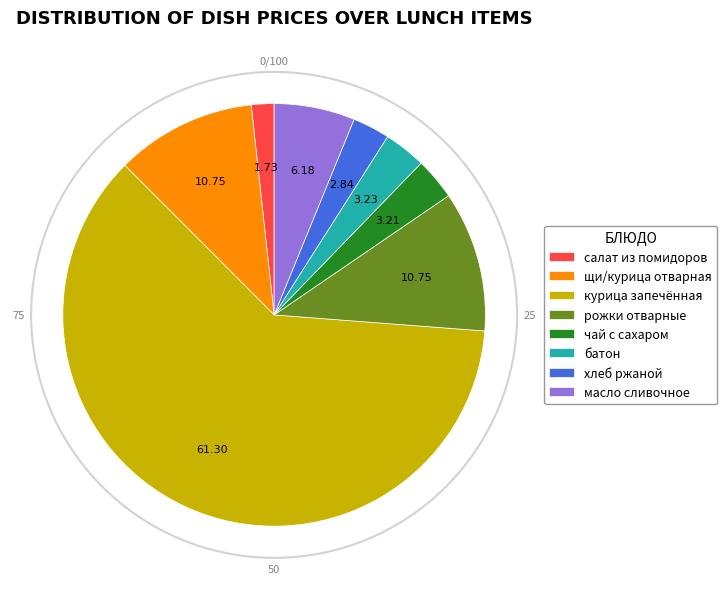

What is the ratio of the value at масло сливочное to the value at хлеб ржаной?

2.2